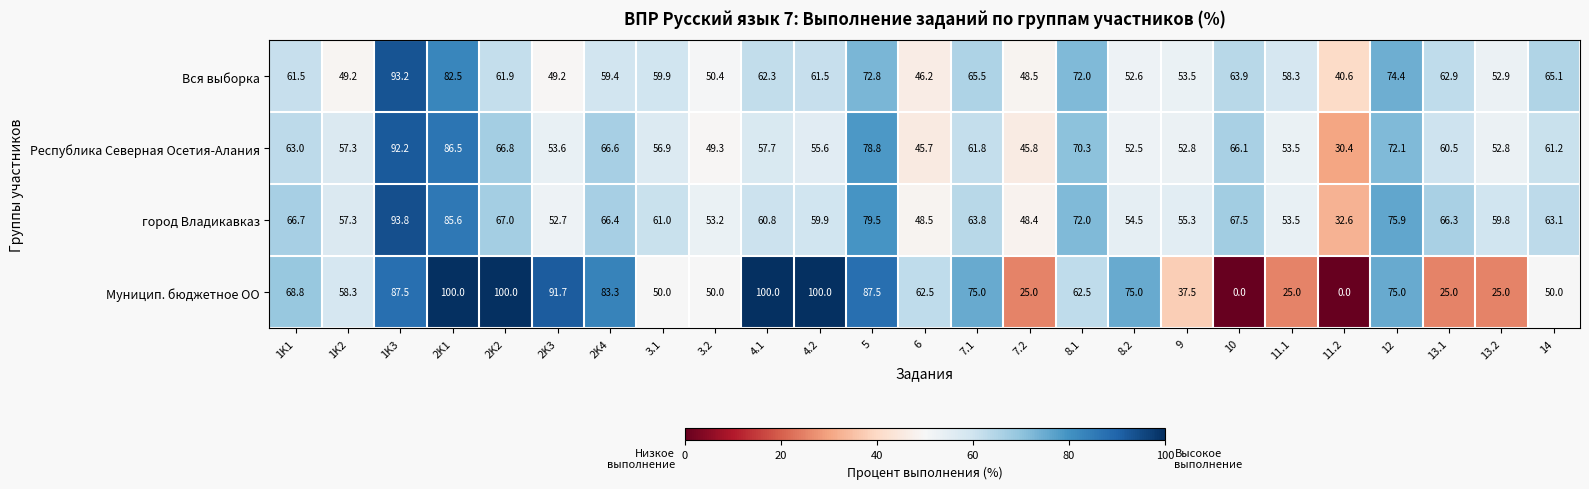

Between 10 and 11.1, which series saw the biggest shift?

Муницип. бюджетное ОО